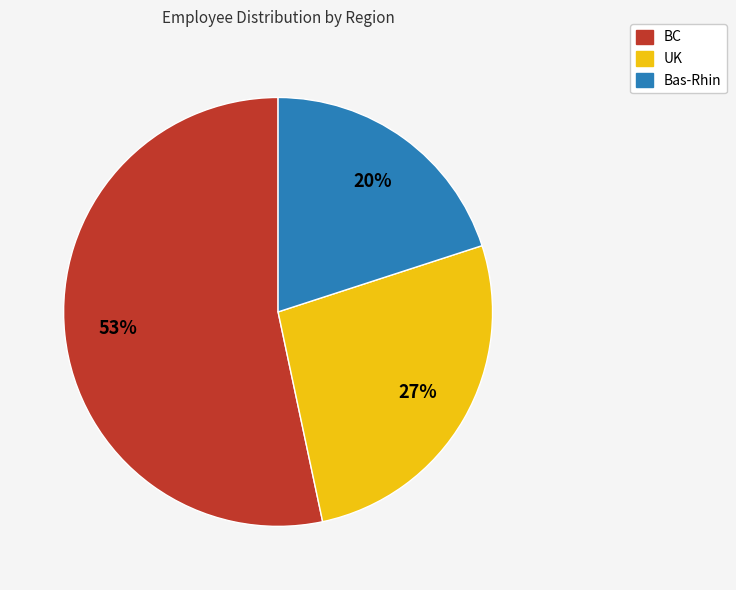

Which slice is the largest?

BC